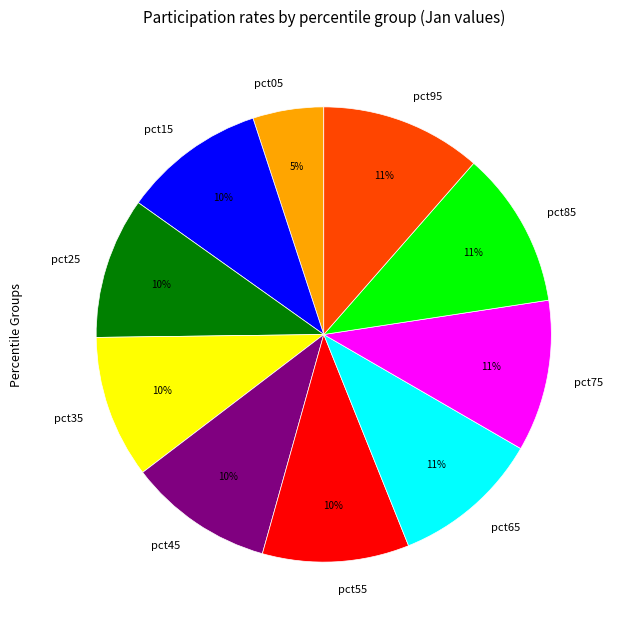

Count the number of slices in the pie.

10